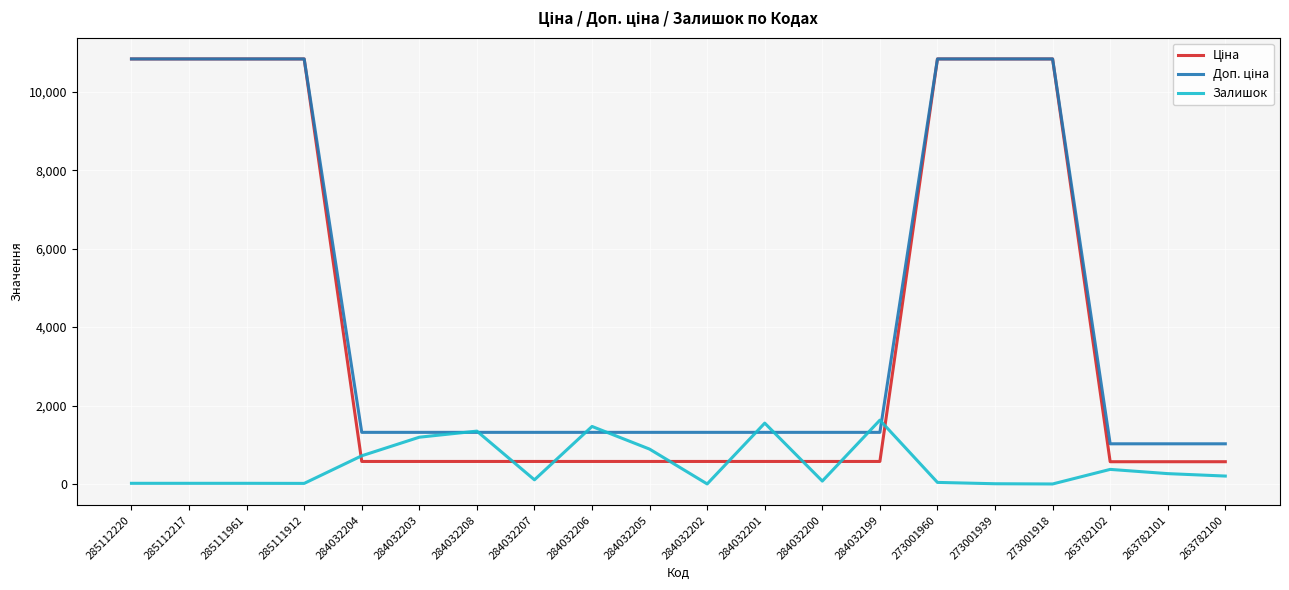

What position from the right is 284032203?

15